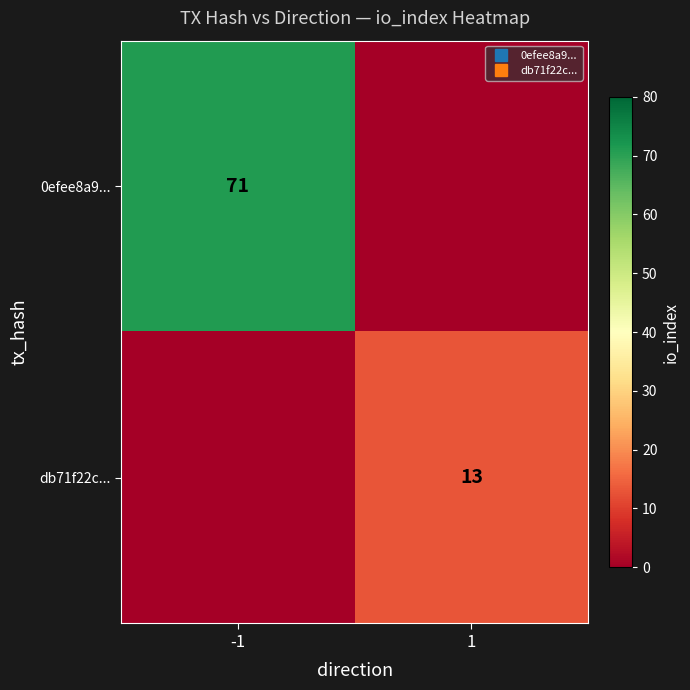

Between -1 and 1, which is larger?

-1